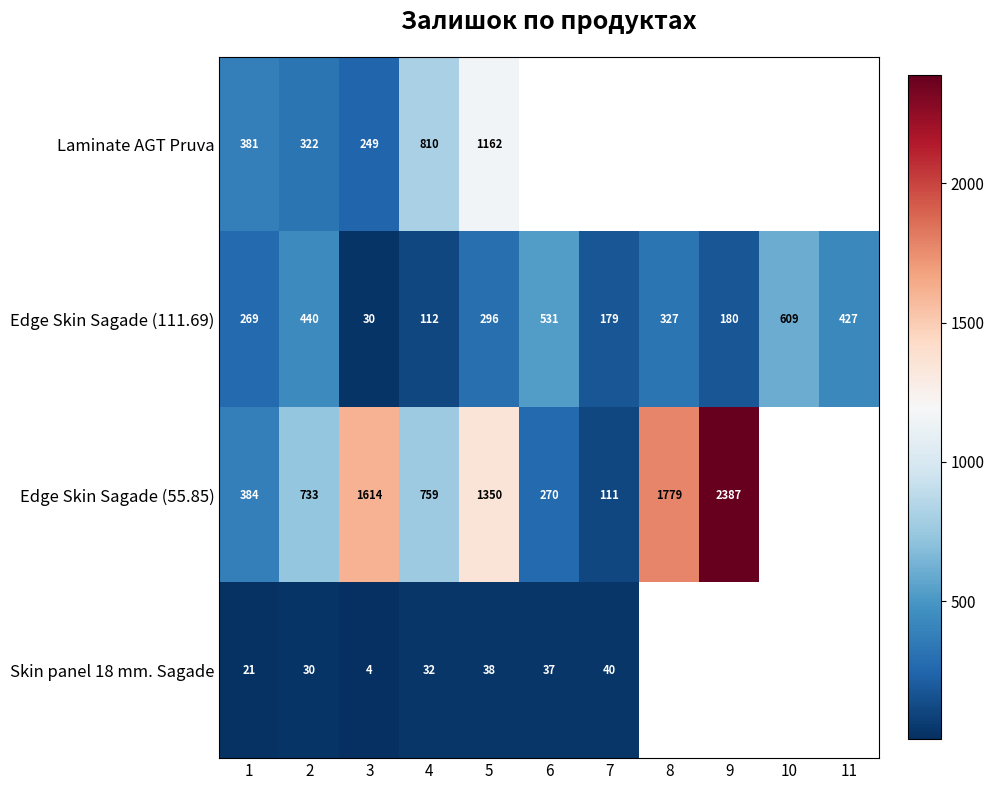

The value of Edge Skin Sagade (111.69) at 10 is 609. True or false?

True